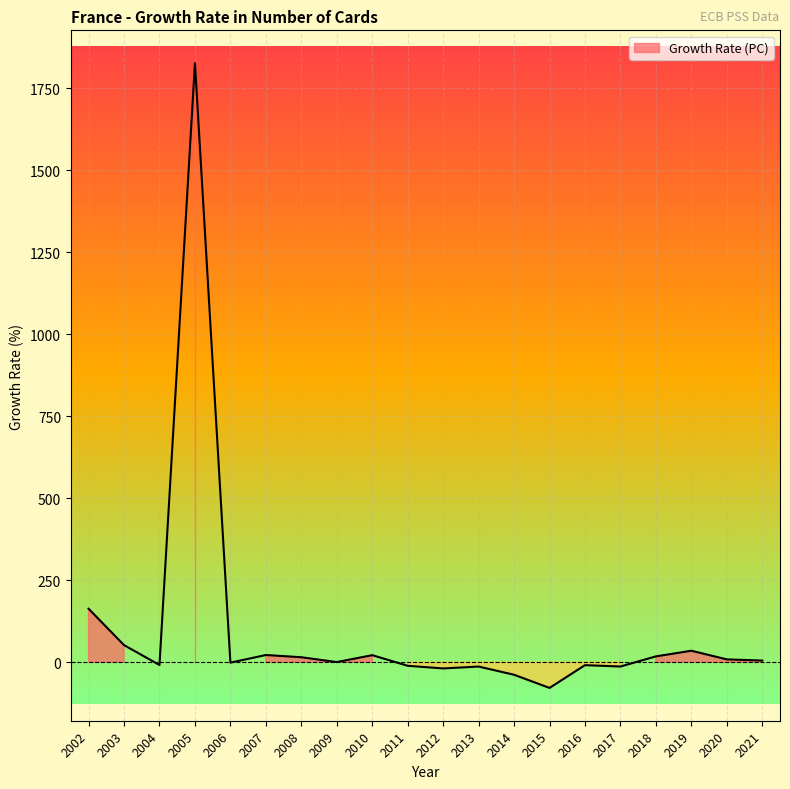

What is the sum of the values at 2005 and 2021?

1830.6